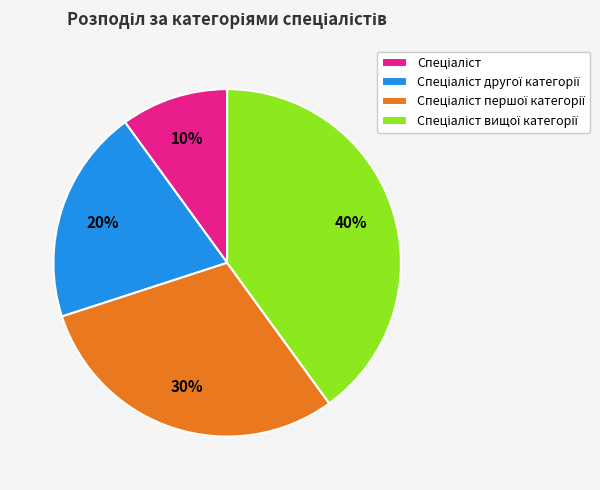

How many slices are in this pie chart?

4